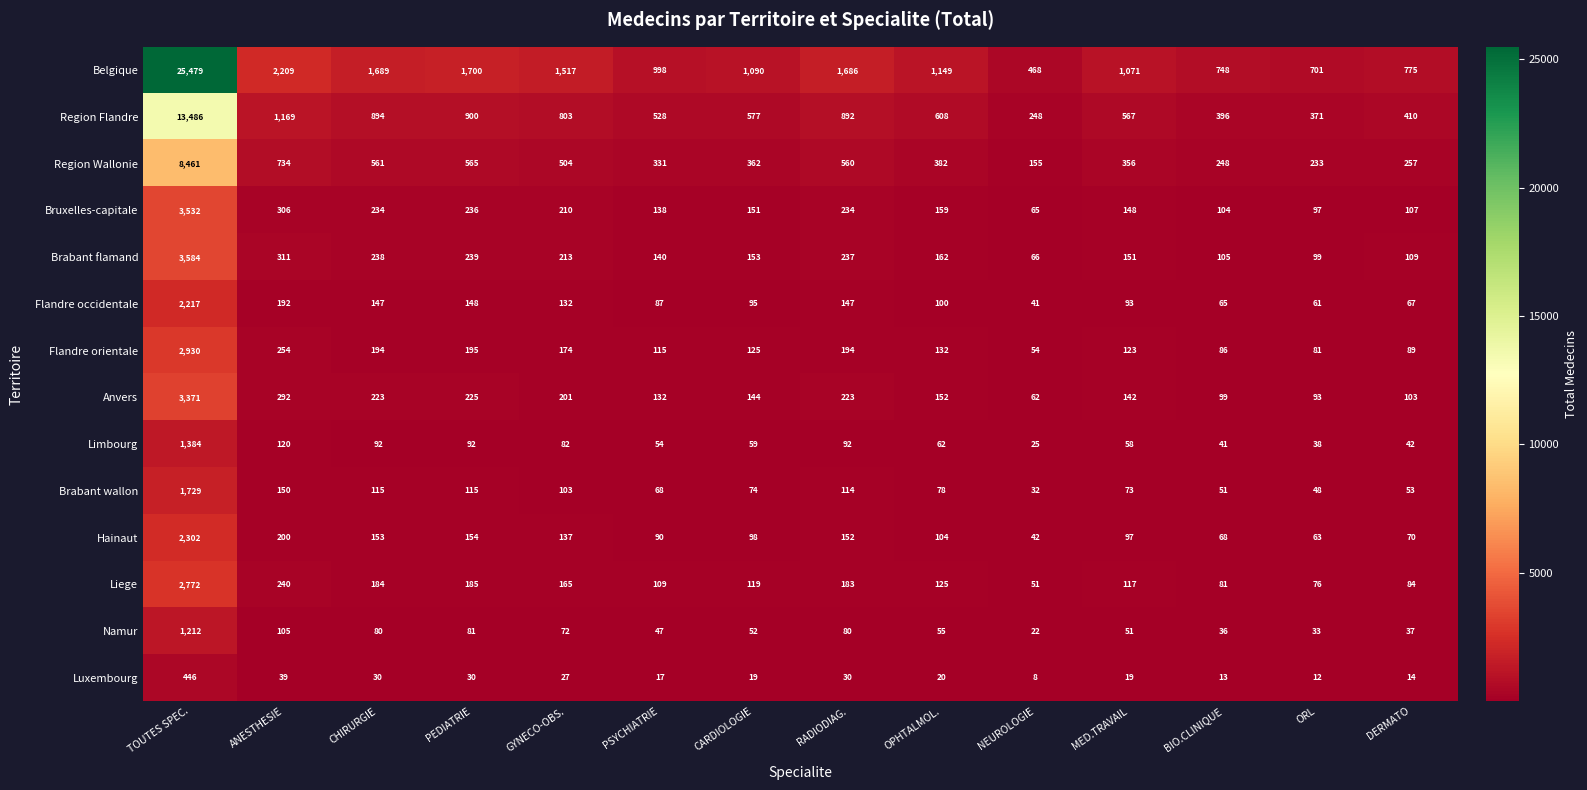

What is the smallest value displayed?

8